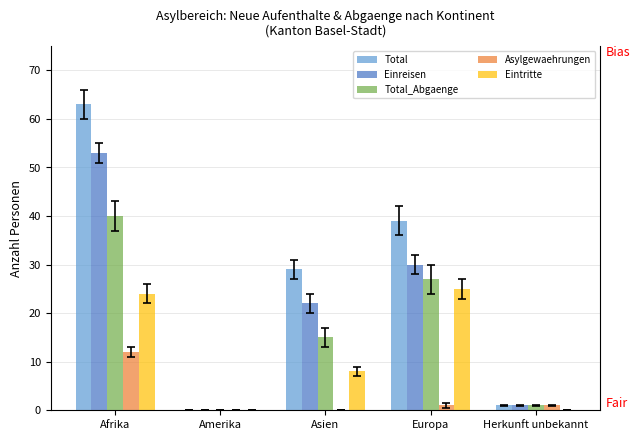

Count the number of data series in this chart.

5